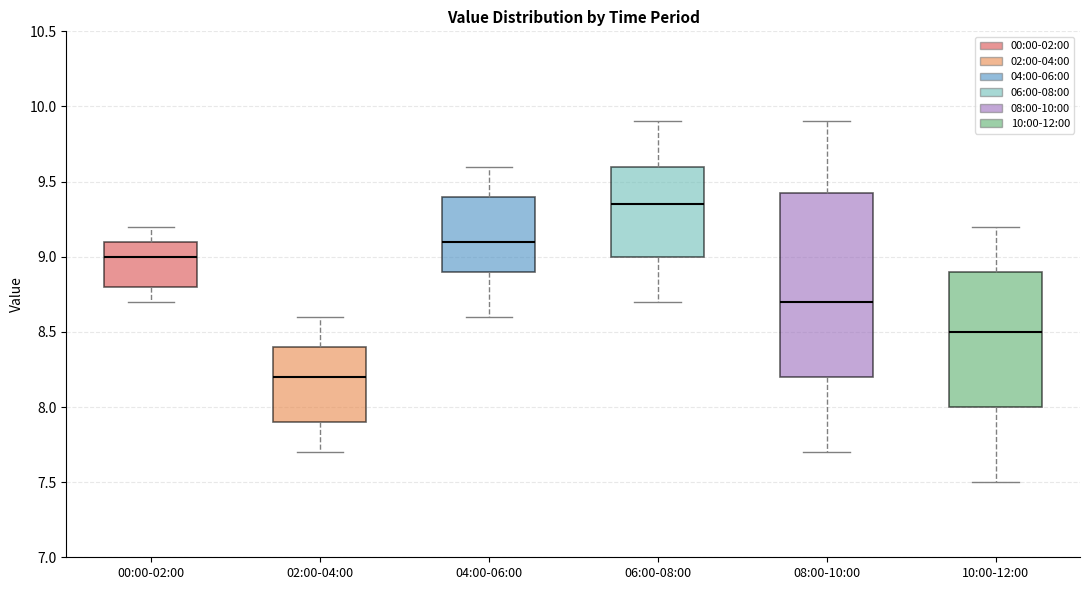

Reading left to right, read every box against the y-axis: the position of its median line, the range the box covers, and the ends of its whiskers. The values are not printed on the chart, so give them approximately, as read against the axis.

00:00-02:00: median 9.00, box 8.80 to 9.10, whiskers 8.70 to 9.20
02:00-04:00: median 8.20, box 7.90 to 8.40, whiskers 7.70 to 8.60
04:00-06:00: median 9.10, box 8.90 to 9.40, whiskers 8.60 to 9.60
06:00-08:00: median 9.35, box 9.00 to 9.60, whiskers 8.70 to 9.90
08:00-10:00: median 8.70, box 8.20 to 9.45, whiskers 7.70 to 9.90
10:00-12:00: median 8.50, box 8.00 to 8.90, whiskers 7.50 to 9.20